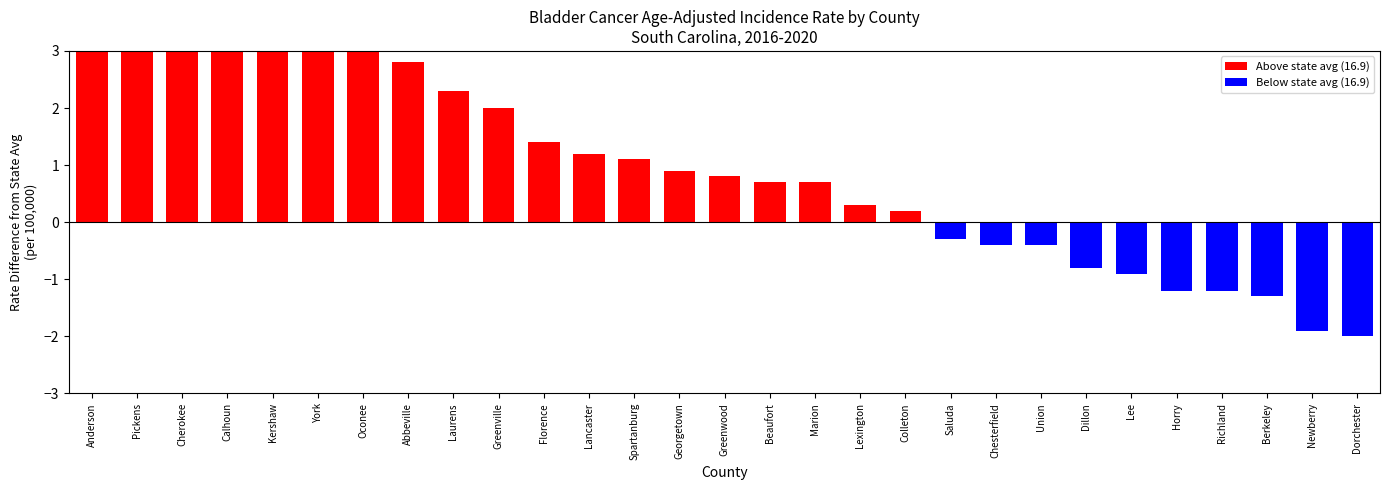

The value at Chesterfield is -0.4. True or false?

True